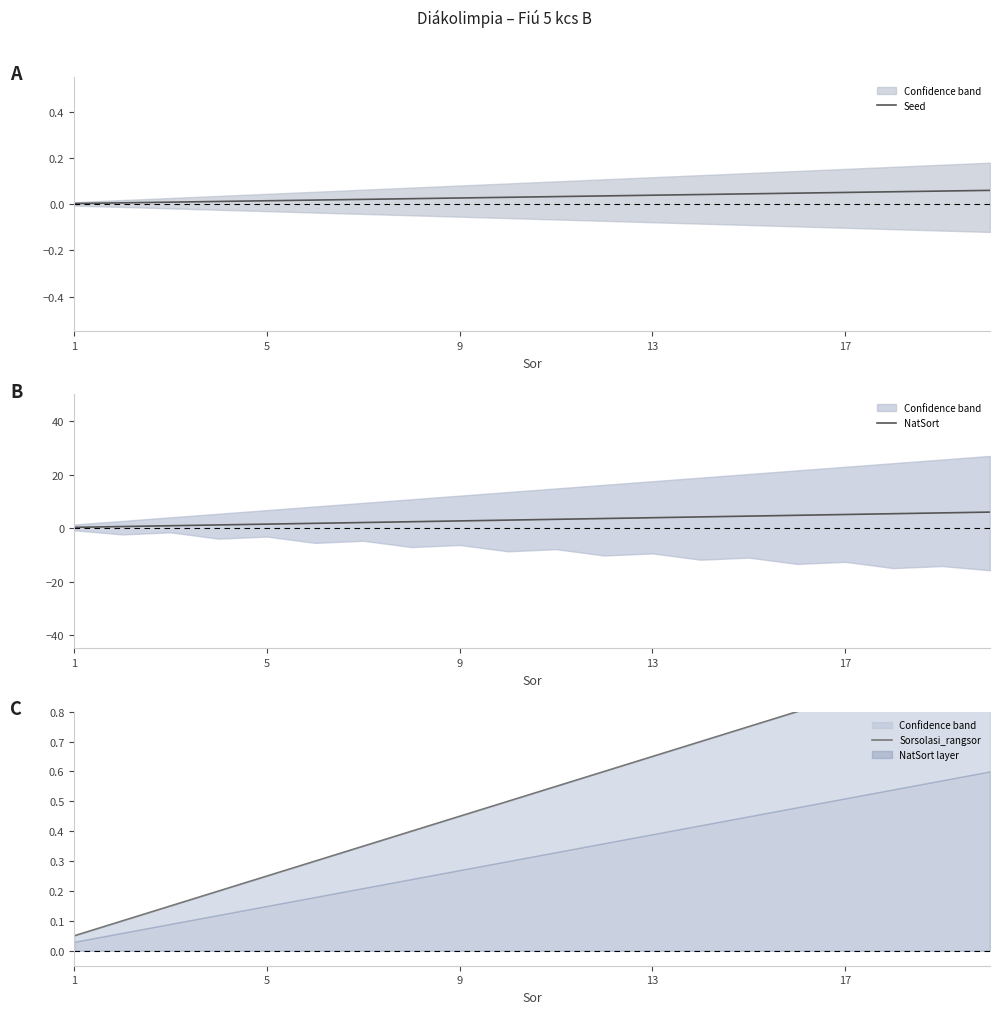

The Seed series shows 0.0 at 1. True or false?

True